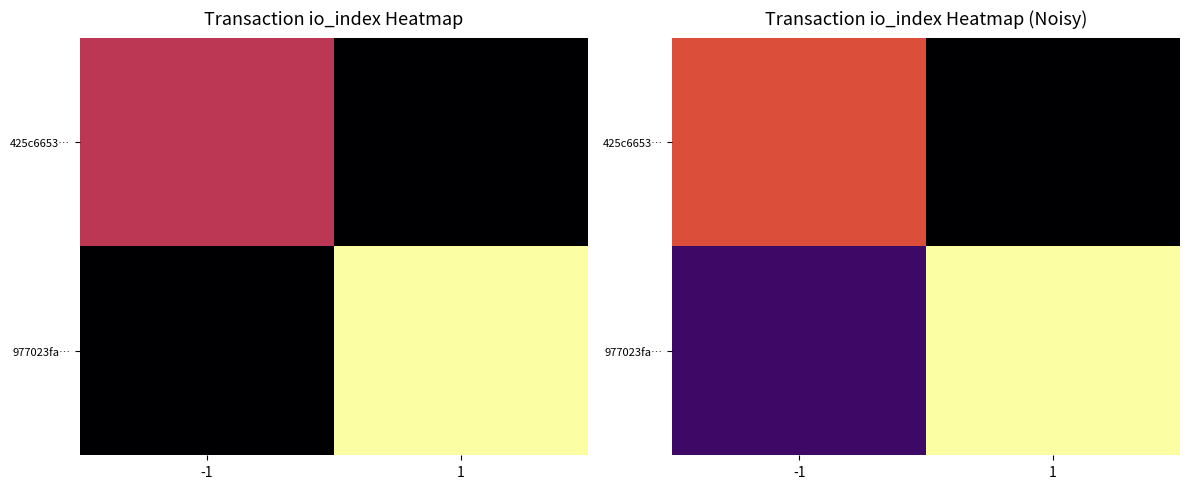

How many data points in 425c6653… are less than 6?

1